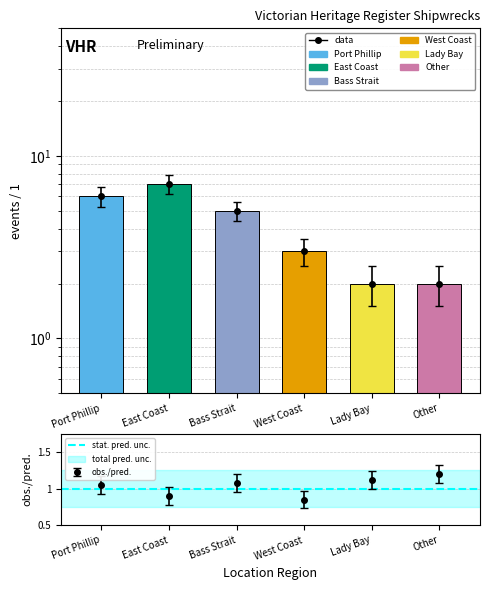

What is the average value?

4